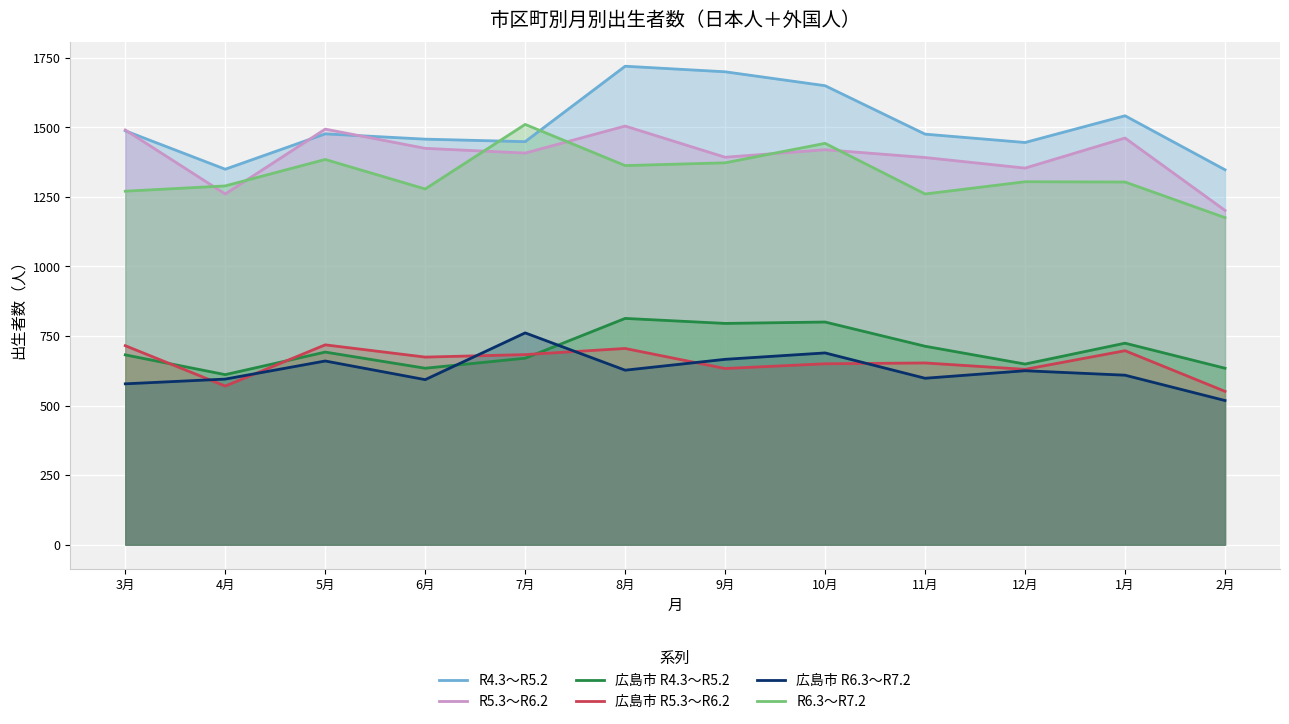

Is it true that 広島市 R5.3～R6.2 equals 570 at 4月?

True